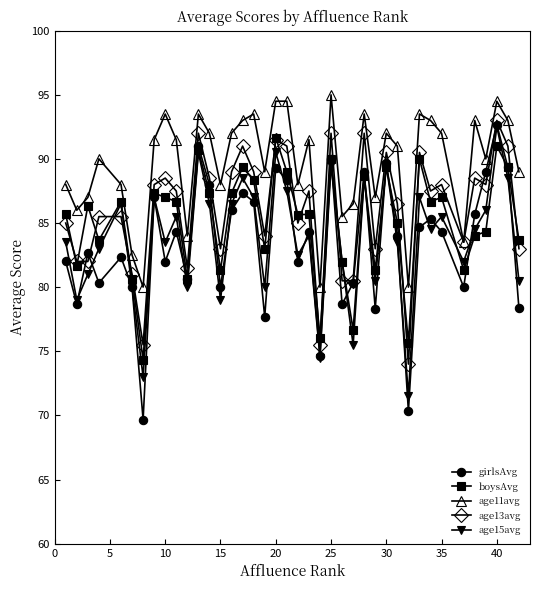

True or false: age15avg and age11avg cross at least once.

False